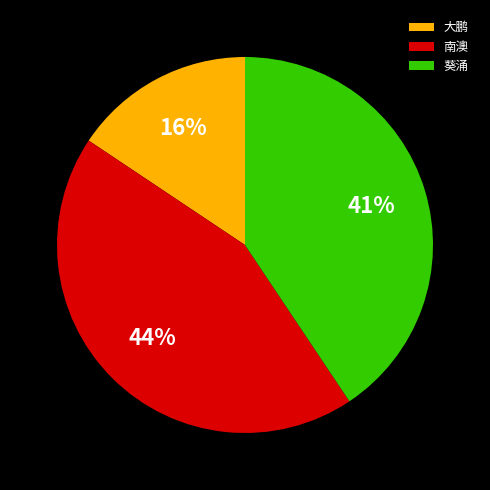

Between 葵涌 and 南澳, which is larger?

南澳